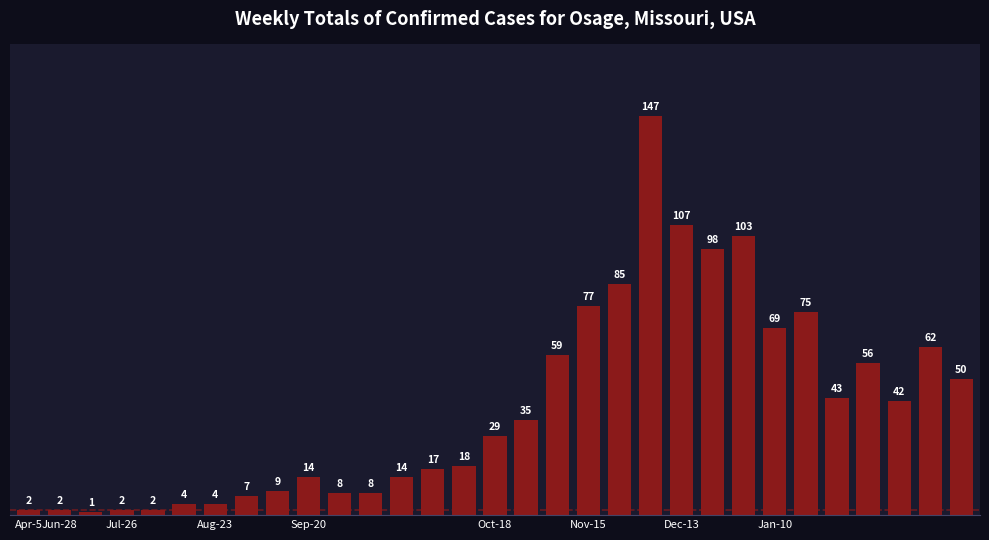

Reading left to right, extract all data points from this chart.

2	2	1	2	2	4	4	7	9	14	8	8	14	17	18	29	35	59	77	85	147	107	98	103	69	75	43	56	42	62	50